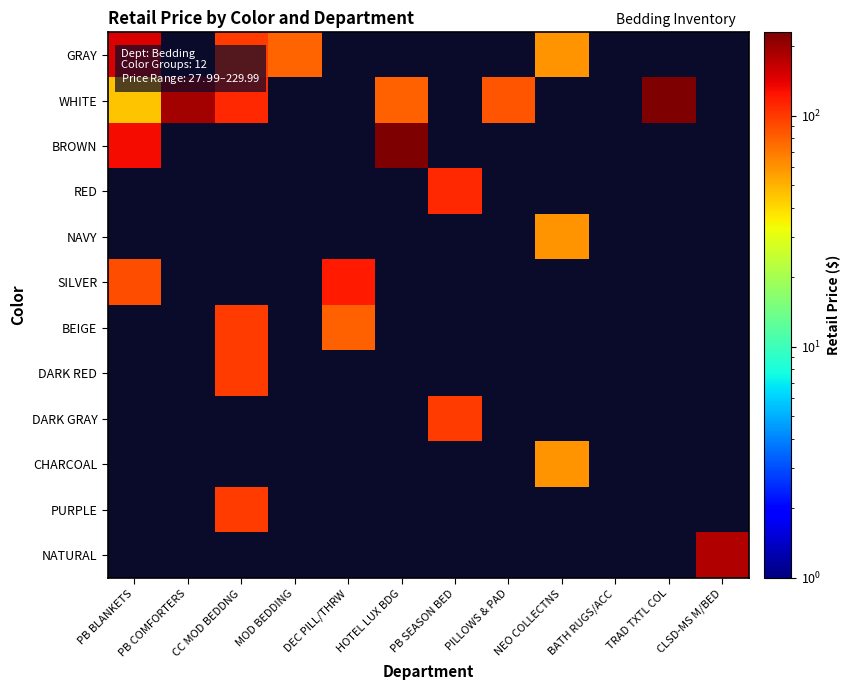

Between TRAD TXTL COL and DEC PILL/THRW, which is larger?

TRAD TXTL COL